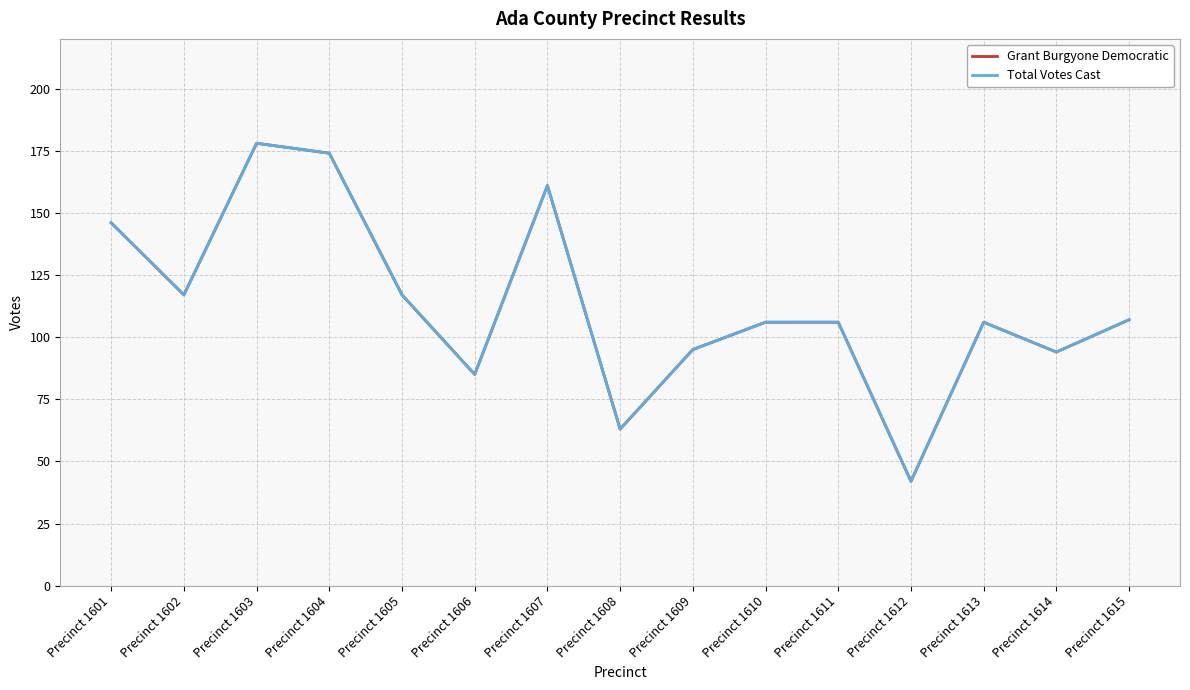

What is the value of the Total Votes Cast point at the 1st from the left?

146